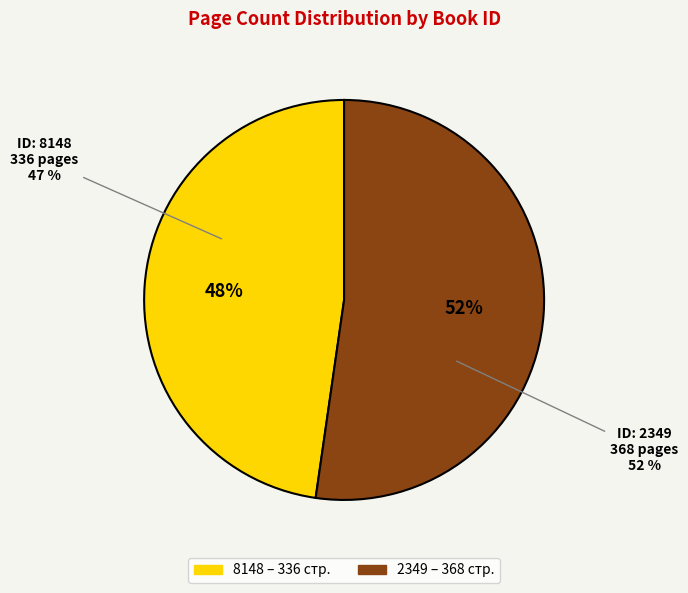

Count the number of slices in the pie.

2